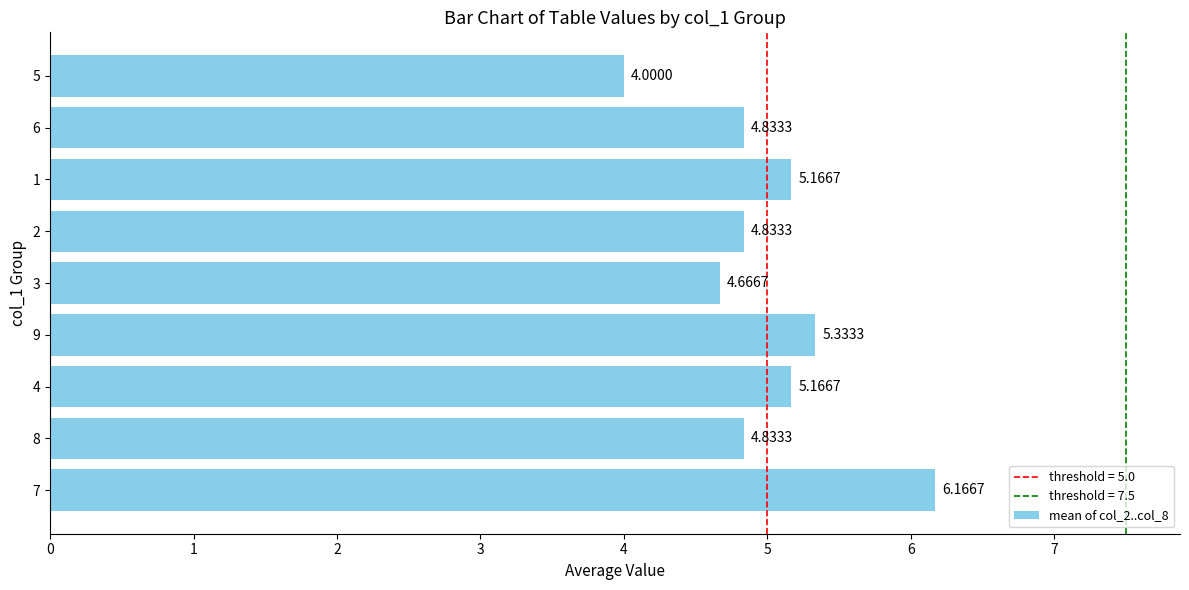

What is the ratio of the value at 8 to the value at 1?

0.9